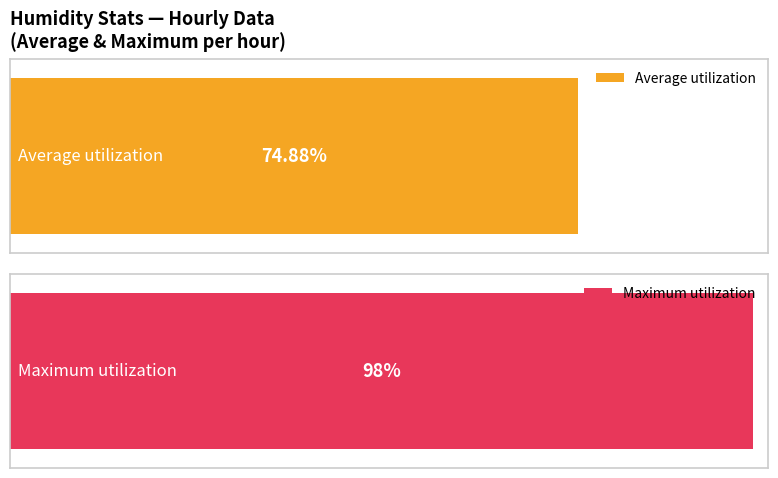

The value of Average utilization at 01:00 is 130.5. True or false?

False